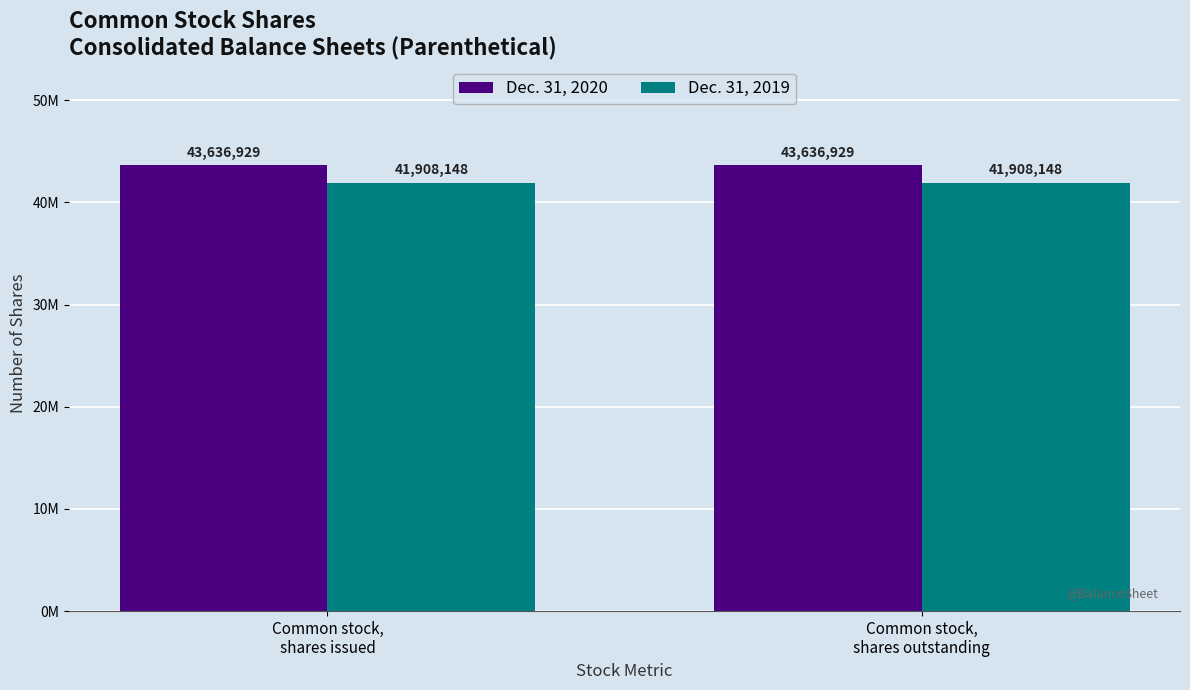

Are the bars grouped side by side (vs. stacked)?

Yes